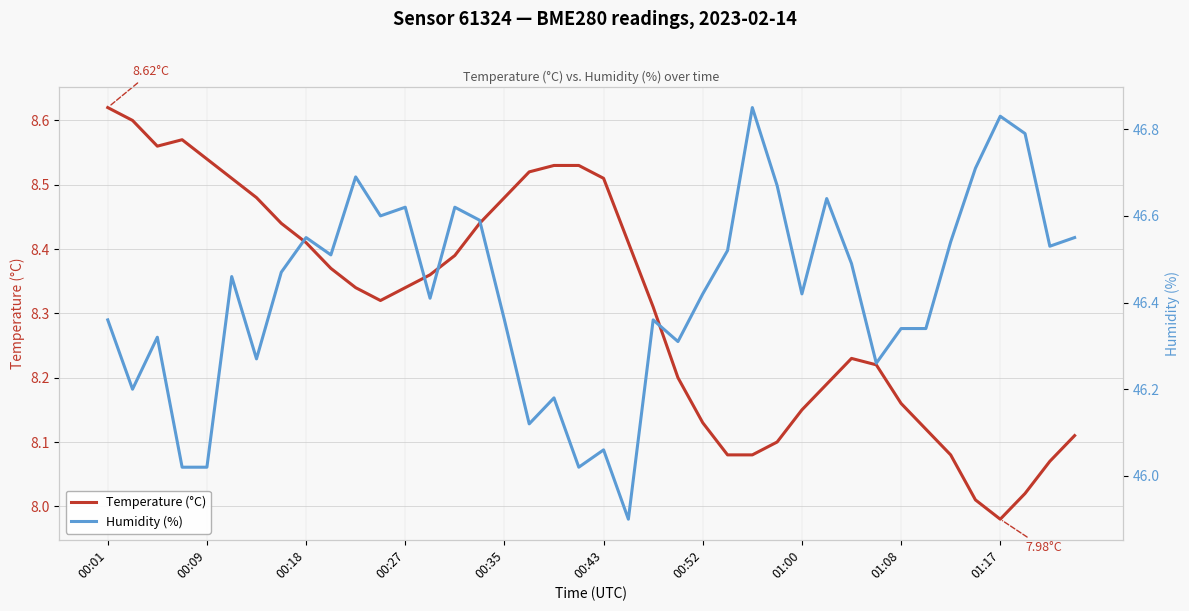

True or false: Humidity (%) has a value of 46.5 at 25.

True